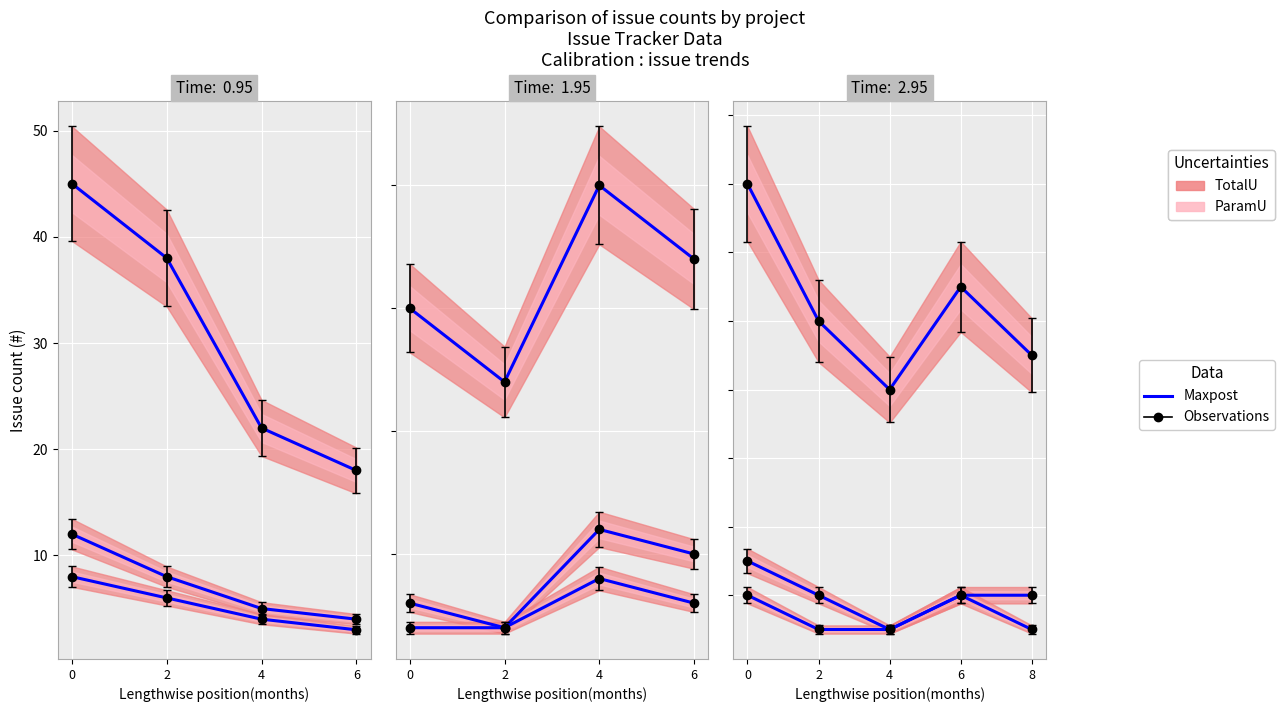

What is the ratio of the value at 4 to the value at 6?

1.2